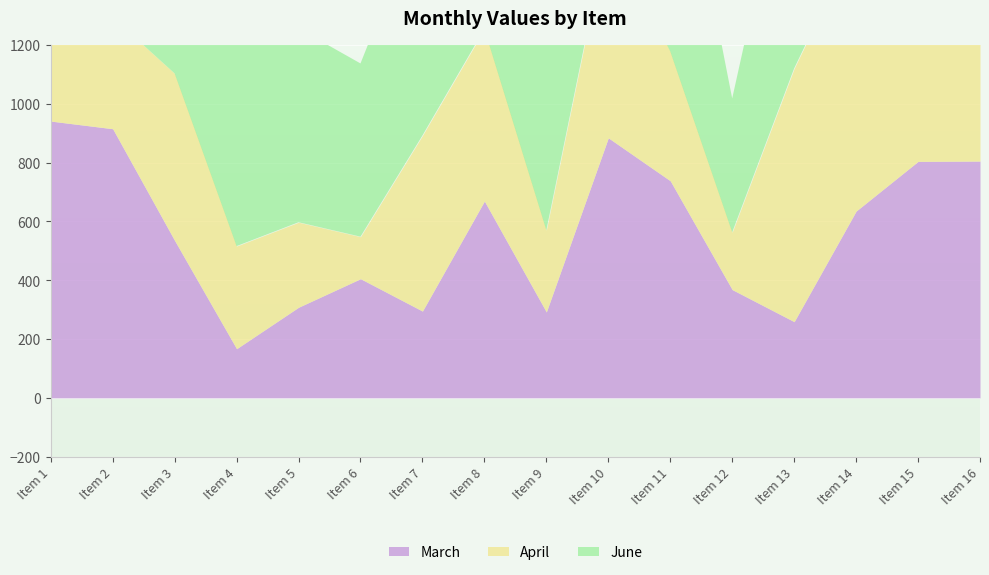

The June series shows 732 at Item 2. True or false?

False